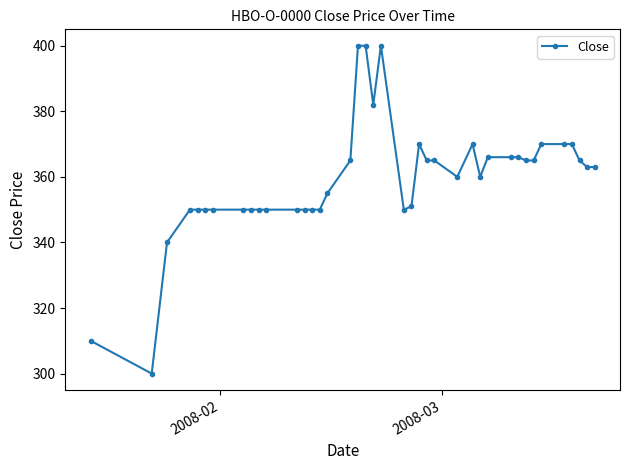

What is the average value?

359